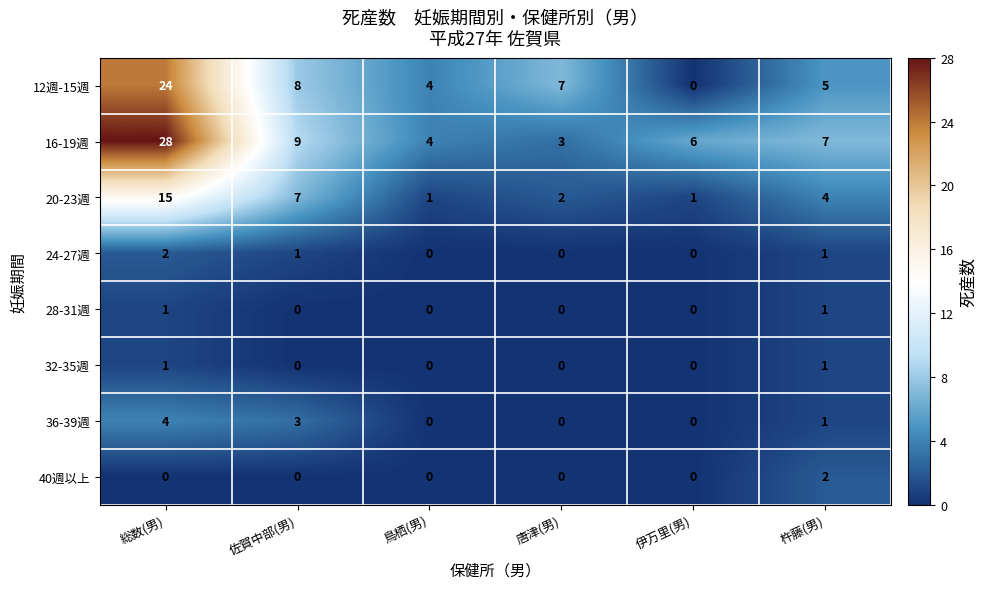

The value of 24-27週 at 伊万里(男) is 1. True or false?

False